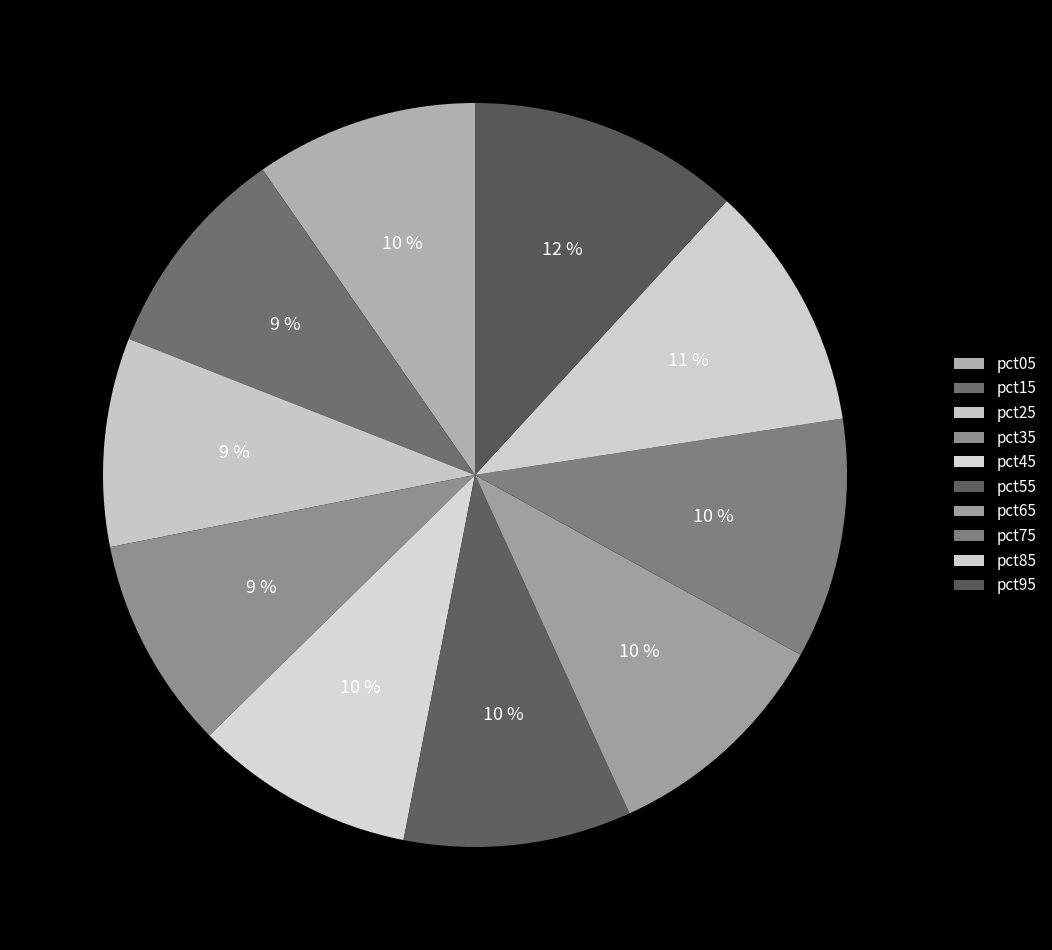

How many segments does this pie chart have?

10